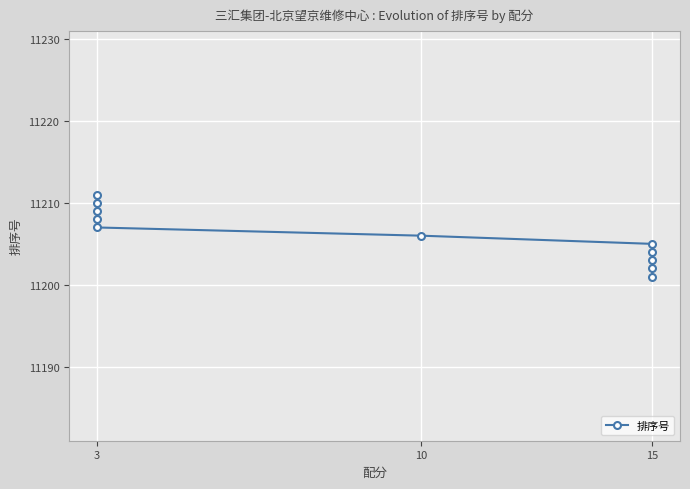

What is the smallest value displayed?

11201